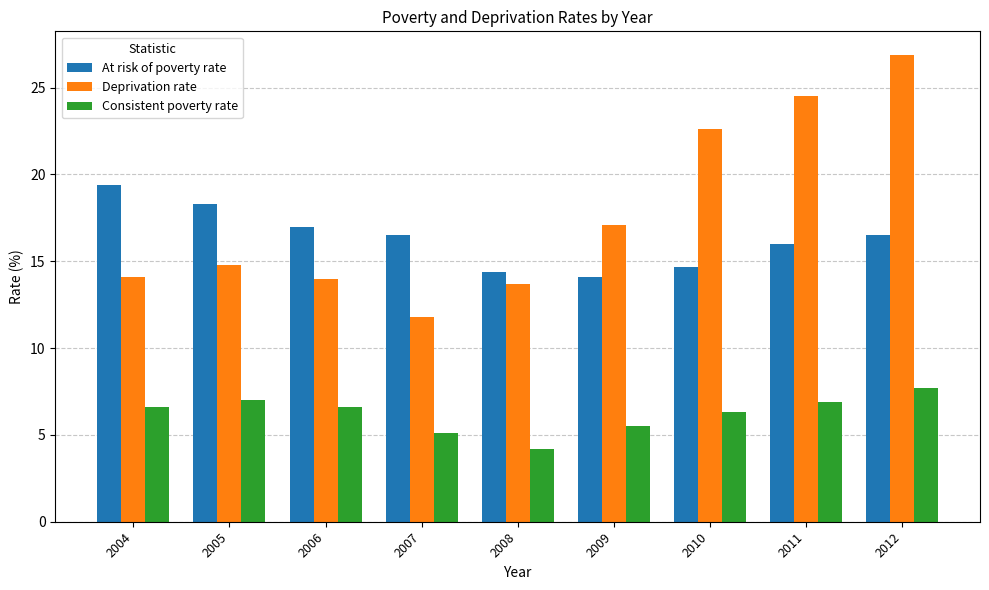

What is the difference between the highest and lowest values at 2008?

10.2